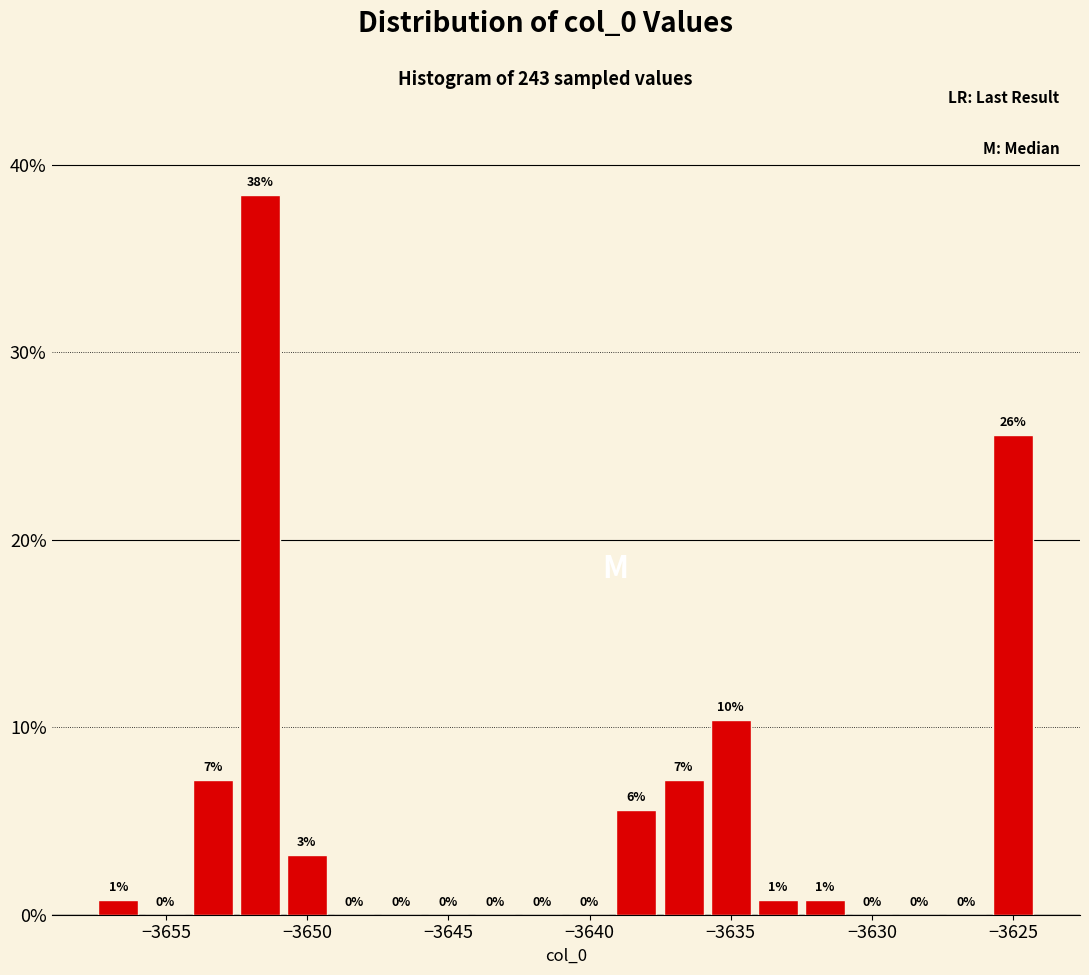

Around what value on the x-axis is the tallest bar? Give the approximate position of its centre, as read against the axis.

-3651.5